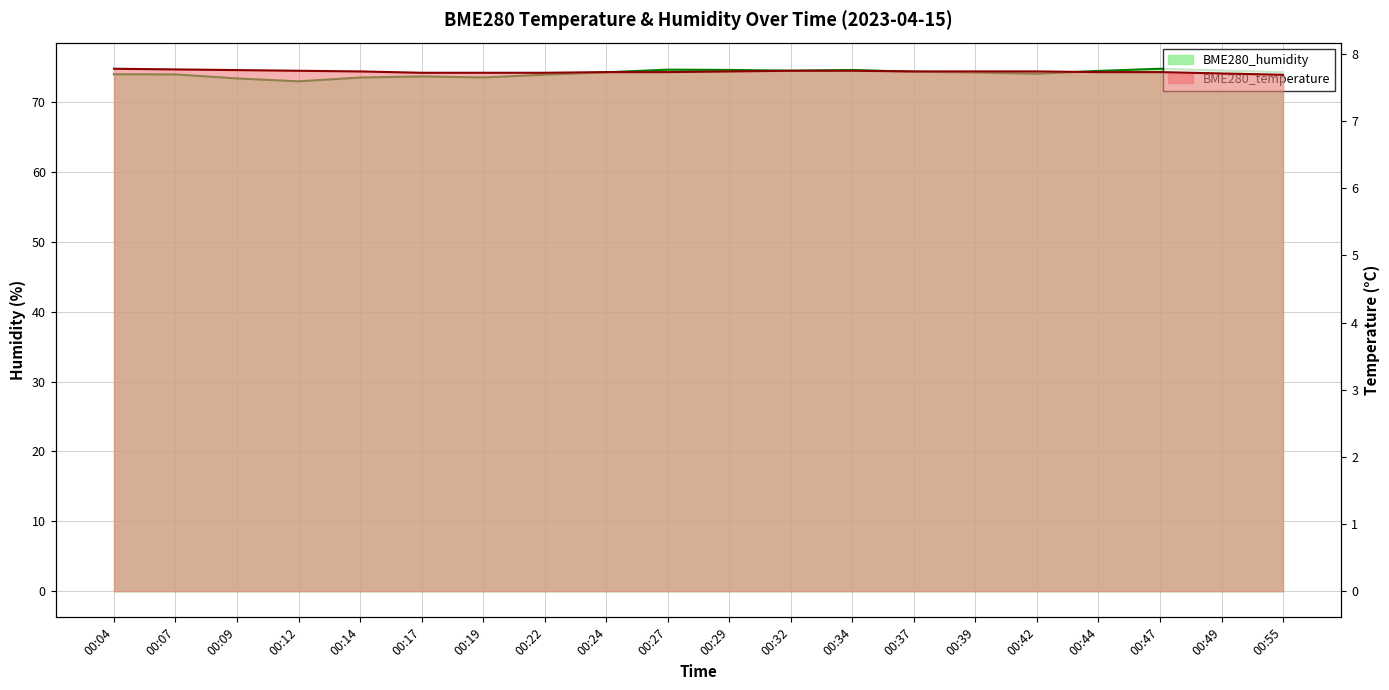

Reading left to right, transcribe all the data shown in this chart.

BME280_temperature: 00:04=7.8	00:07=7.8	00:09=7.8	00:12=7.8	00:14=7.7	00:17=7.7	00:19=7.7	00:22=7.7	00:24=7.7	00:27=7.7	00:29=7.7	00:32=7.8	00:34=7.8	00:37=7.7	00:39=7.7	00:42=7.7	00:44=7.7	00:47=7.7	00:49=7.7	00:55=7.7
BME280_humidity: 00:04=74.0	00:07=74.0	00:09=73.4	00:12=73.0	00:14=73.5	00:17=73.7	00:19=73.5	00:22=73.9	00:24=74.3	00:27=74.6	00:29=74.6	00:32=74.5	00:34=74.6	00:37=74.3	00:39=74.2	00:42=74.0	00:44=74.5	00:47=74.8	00:49=74.5	00:55=74.3